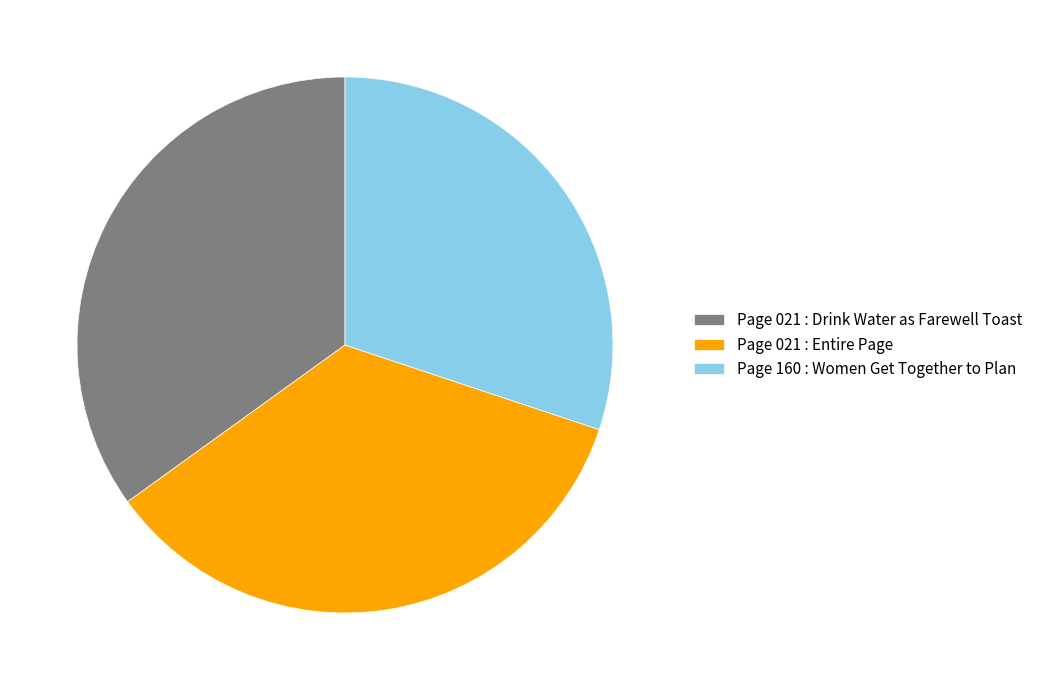

What is the smallest slice in the pie chart?

Page 160 : Women Get Together to Plan